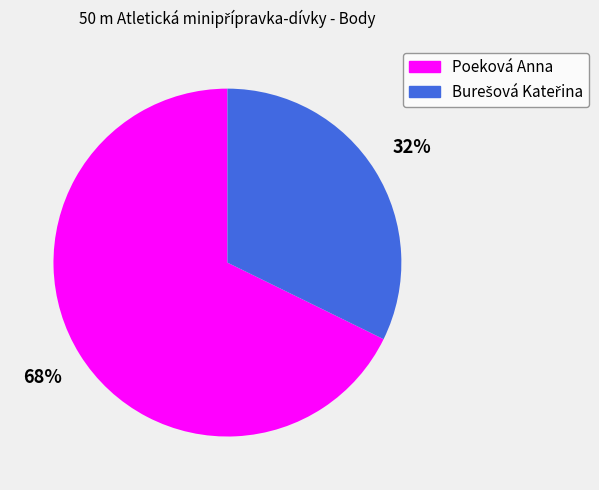

Which category accounts for the majority?

Poeková Anna